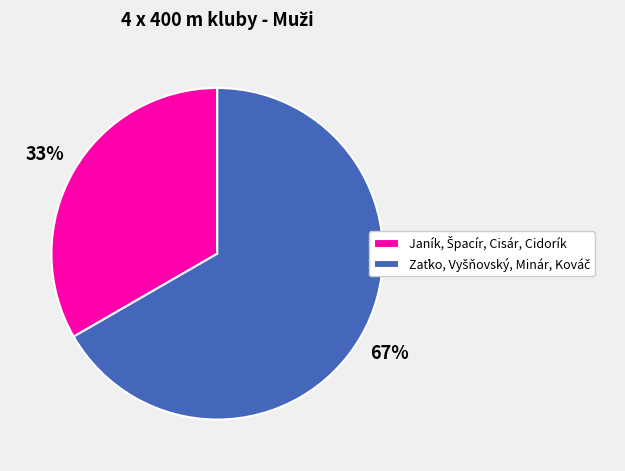

To the nearest percent, what is the average slice percentage?

50%